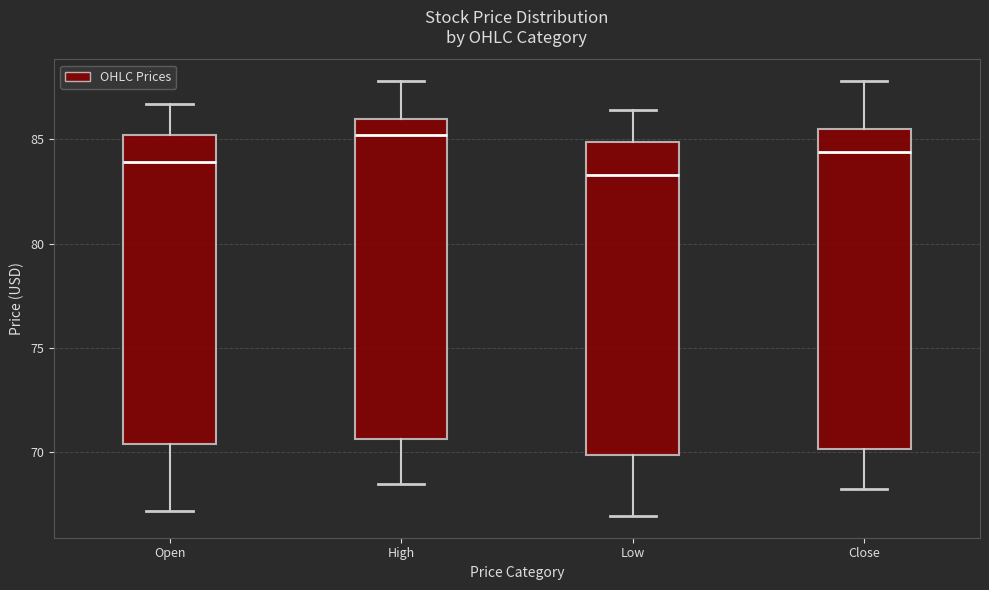

Reading left to right, transcribe this box plot: for each box, give where its median line is, the range the box spans, and where its two whiskers end, as read against the y-axis. The values are not printed on the chart, so give them approximately, as read against the axis.

Open: median 84.0, box 70.5 to 85.0, whiskers 67.0 to 86.5
High: median 85.0, box 70.5 to 86.0, whiskers 68.5 to 88.0
Low: median 83.5, box 70.0 to 85.0, whiskers 67.0 to 86.5
Close: median 84.5, box 70.0 to 85.5, whiskers 68.0 to 88.0